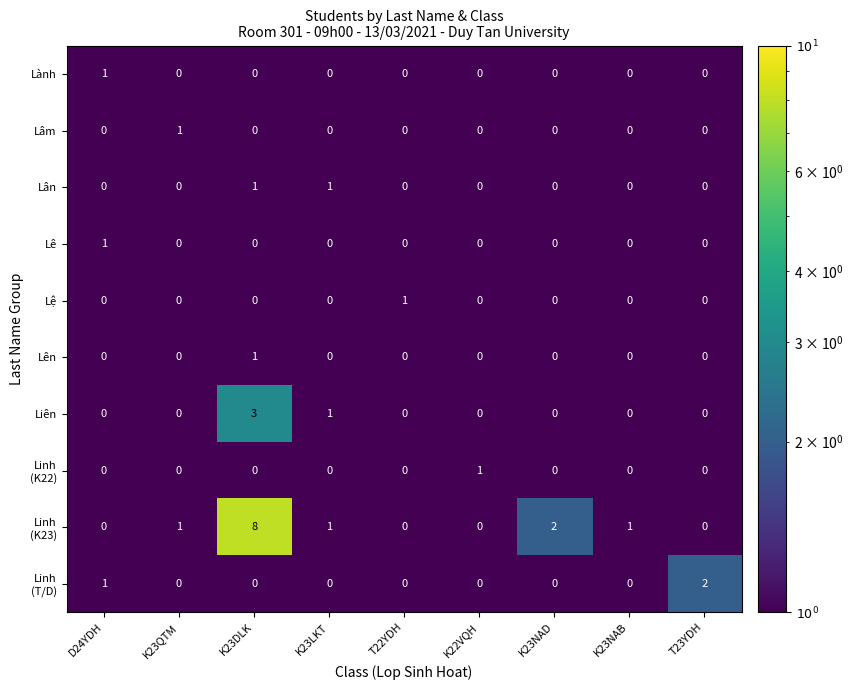

How many Lên values are between 0 and 1?

9